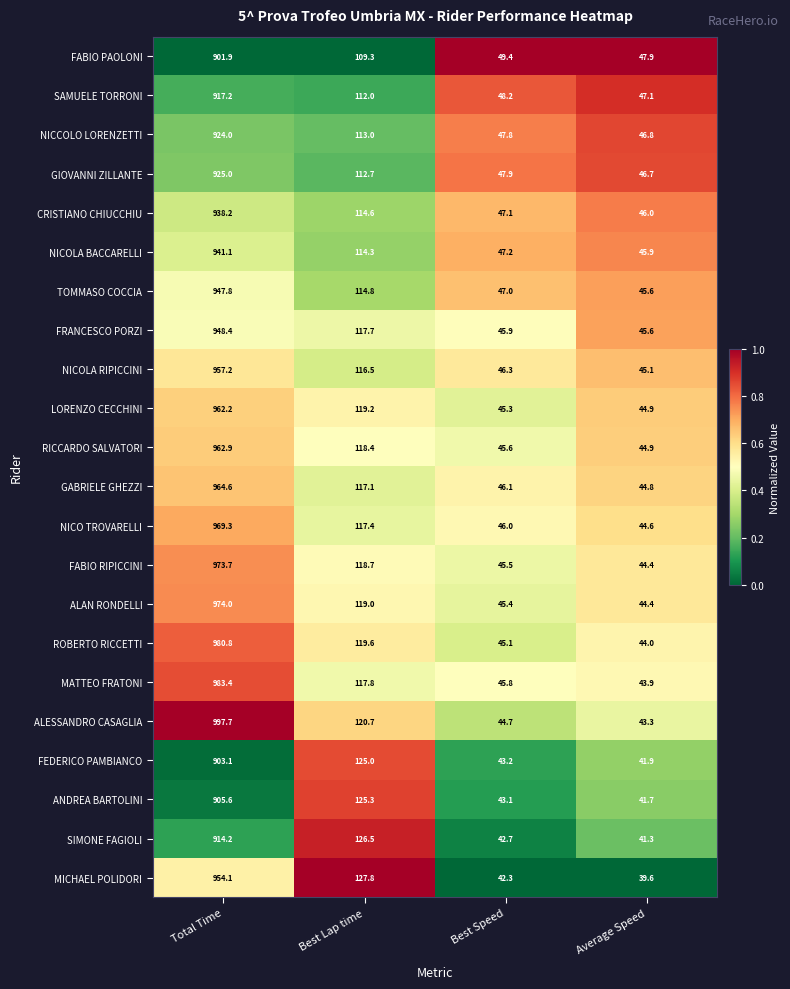

Which series changed the most between Best Lap time and Best Speed?

MICHAEL POLIDORI